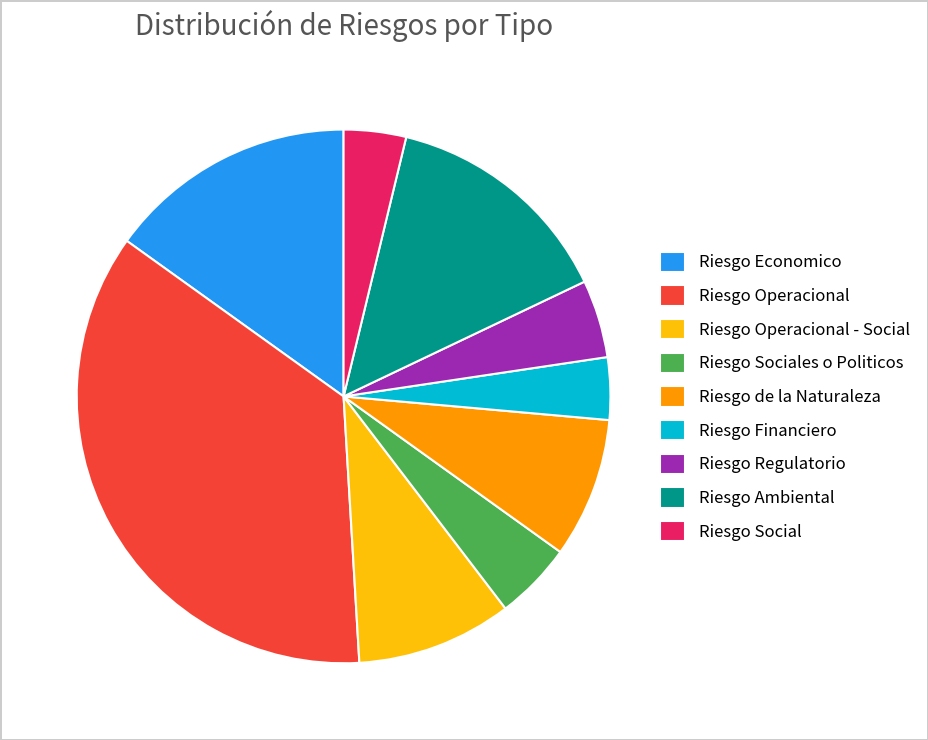

What is the largest slice in the pie chart?

Riesgo Operacional